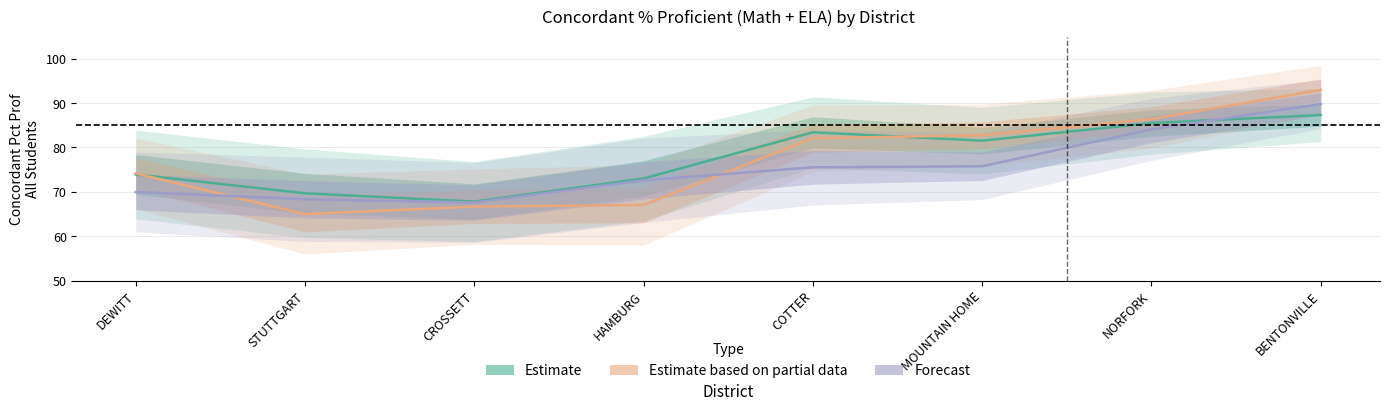

List the labels in order of Estimate based on partial data value, smallest first.

STUTTGART, CROSSETT, HAMBURG, DEWITT, COTTER, MOUNTAIN HOME, NORFORK, BENTONVILLE